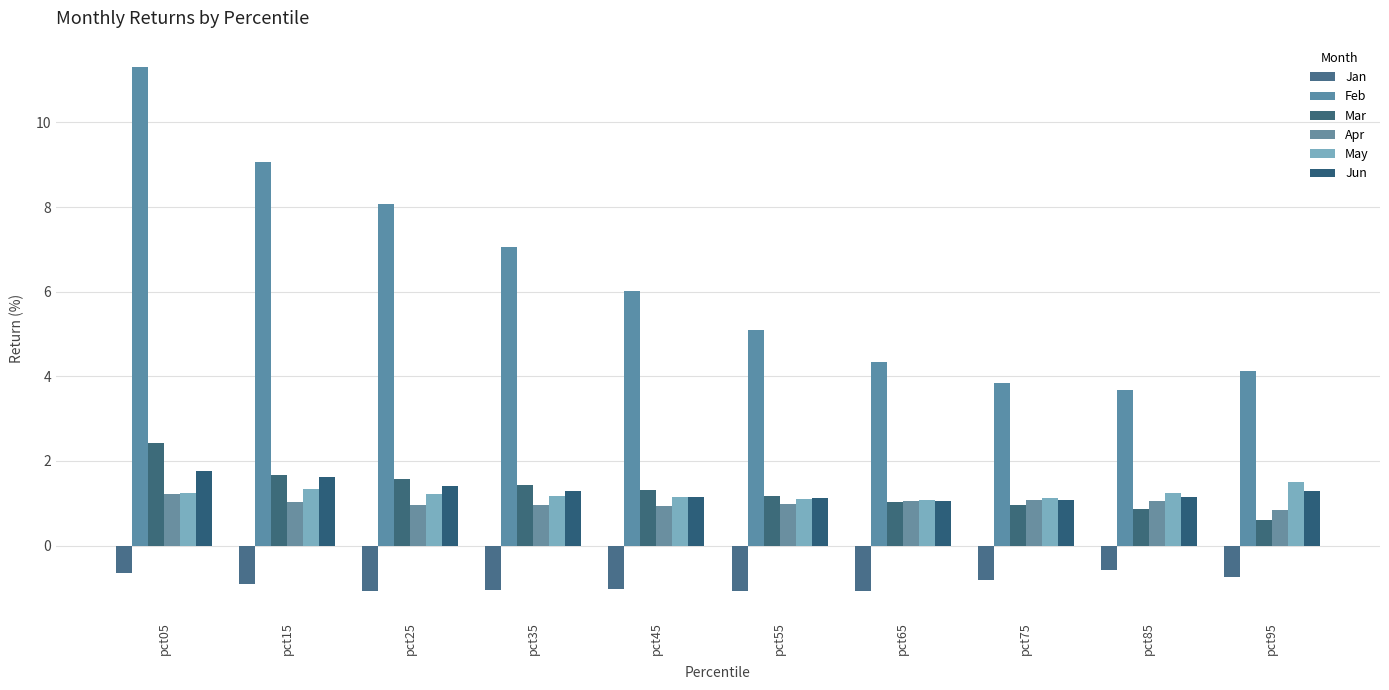

How many bars are there in each group?

6